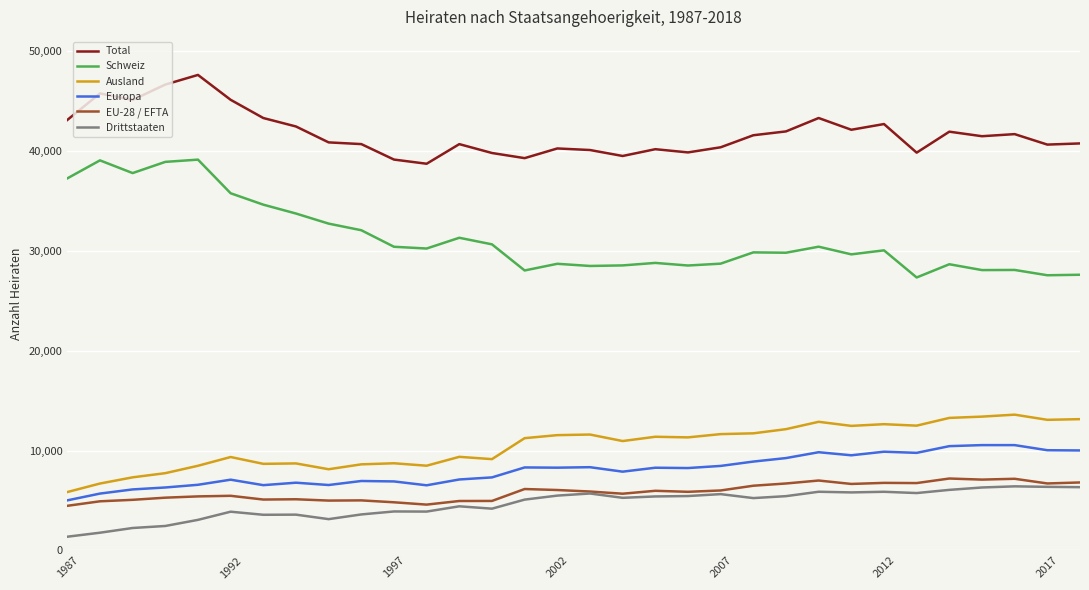

What is the highest value of the Ausland series?

13586